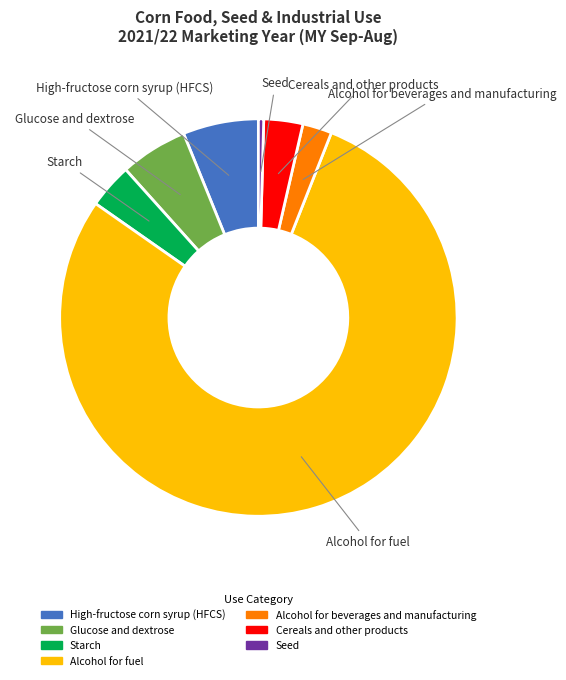

What is the ratio of the value at Alcohol for fuel to the value at Cereals and other products?

24.8